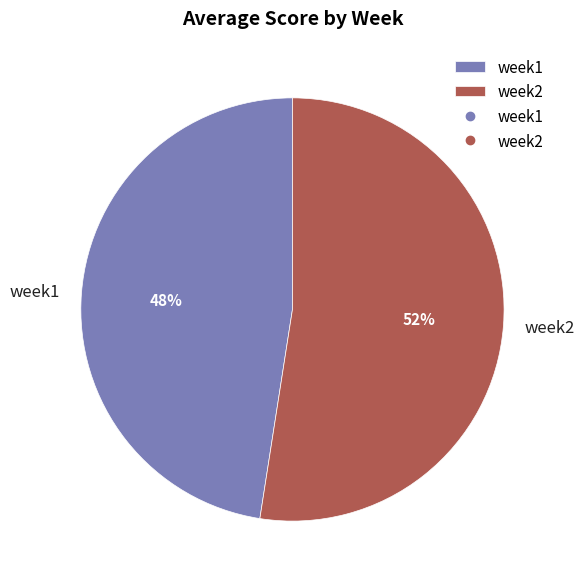

Is it true that week2 is 52% of the pie?

True